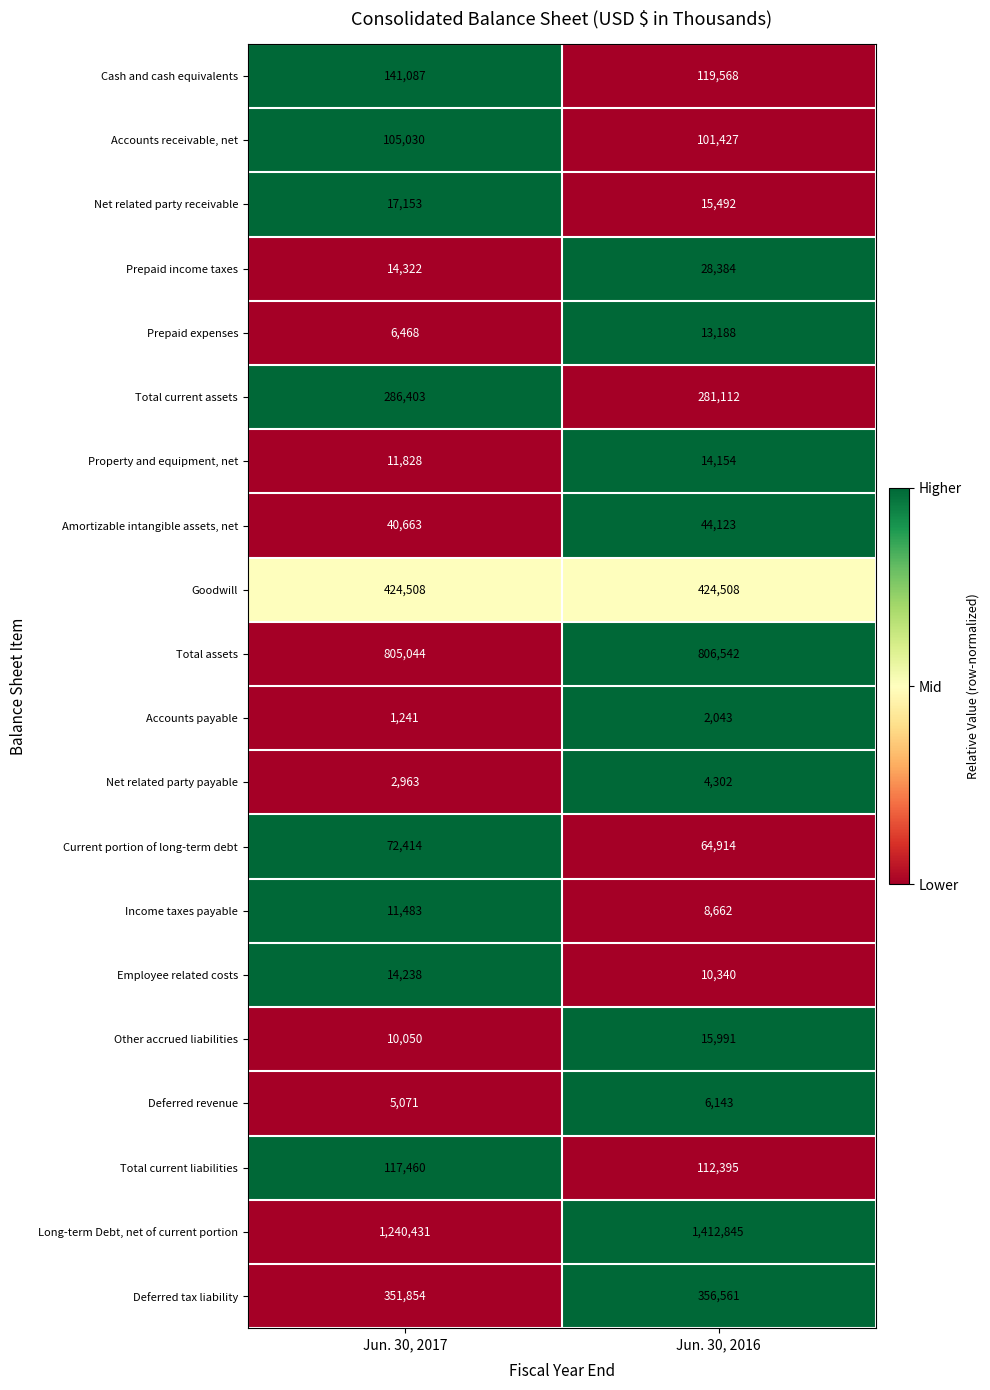

What is the difference between the Net related party receivable values at Jun. 30, 2017 and Jun. 30, 2016?

1661